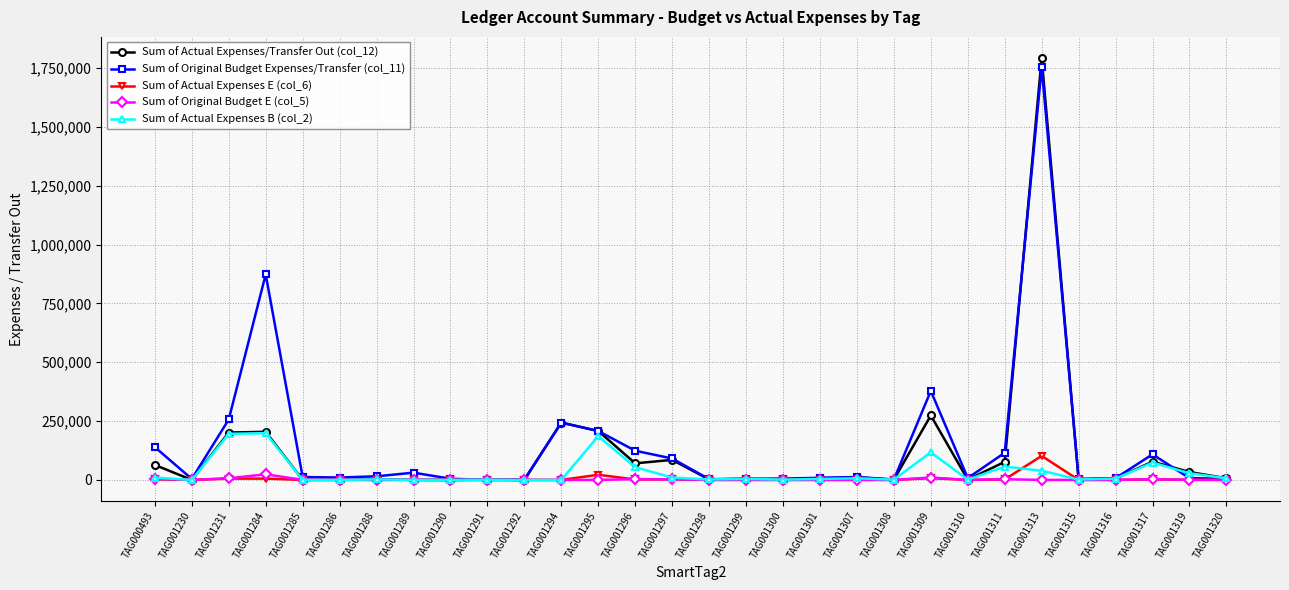

True or false: Sum of Actual Expenses B (col_2) has more than 1 interior local peaks.

True